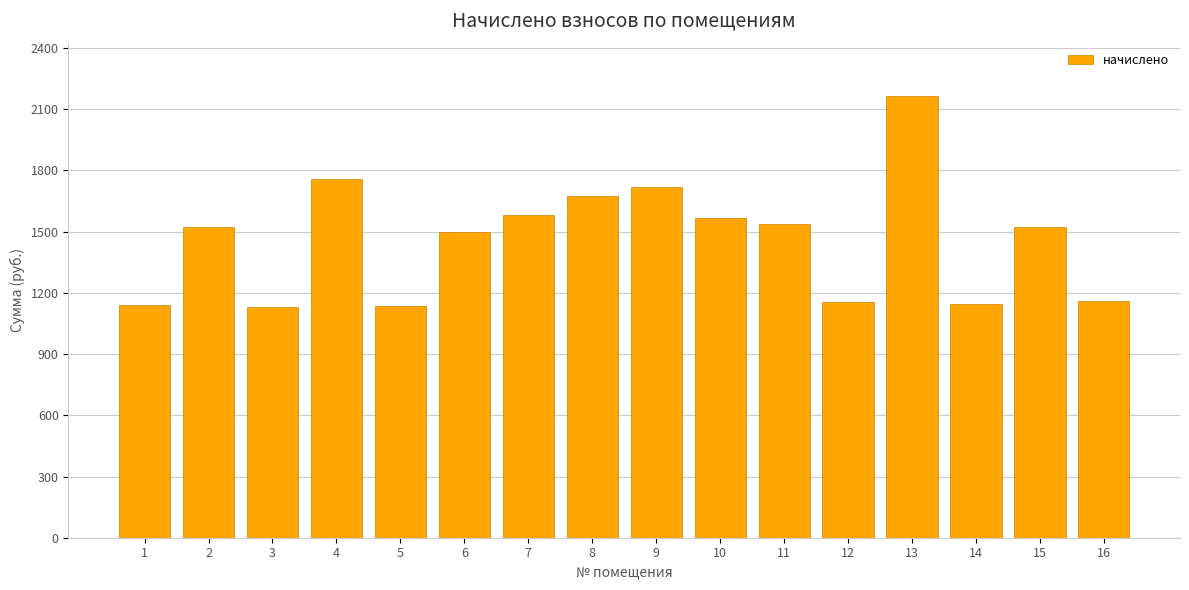

Is it true that the value at 15 is 2405.0?

False